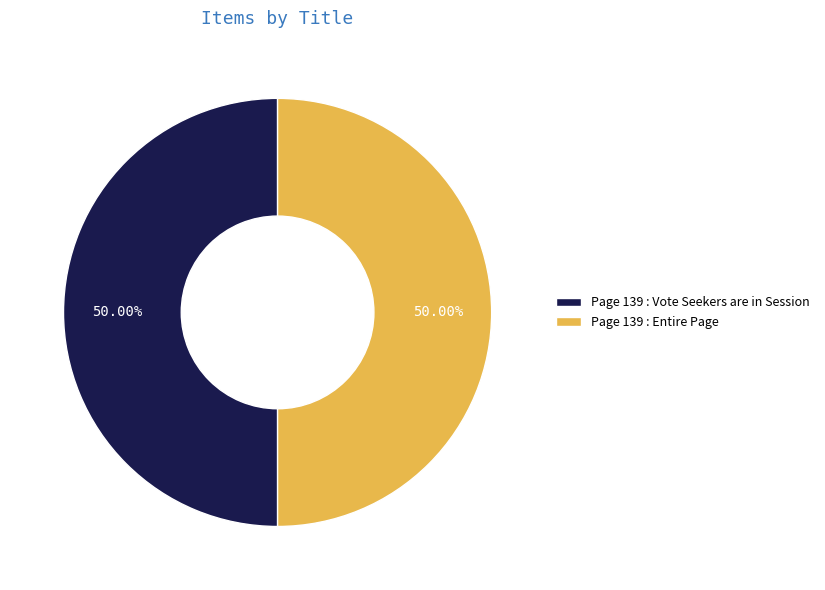

What is the ratio of the value at Page 139 : Vote Seekers are in Session to the value at Page 139 : Entire Page?

1.0